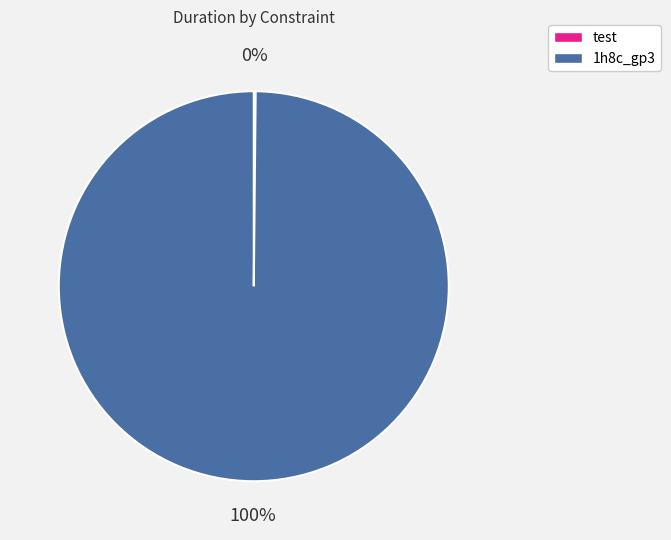

To the nearest percent, what is the average slice percentage?

50%